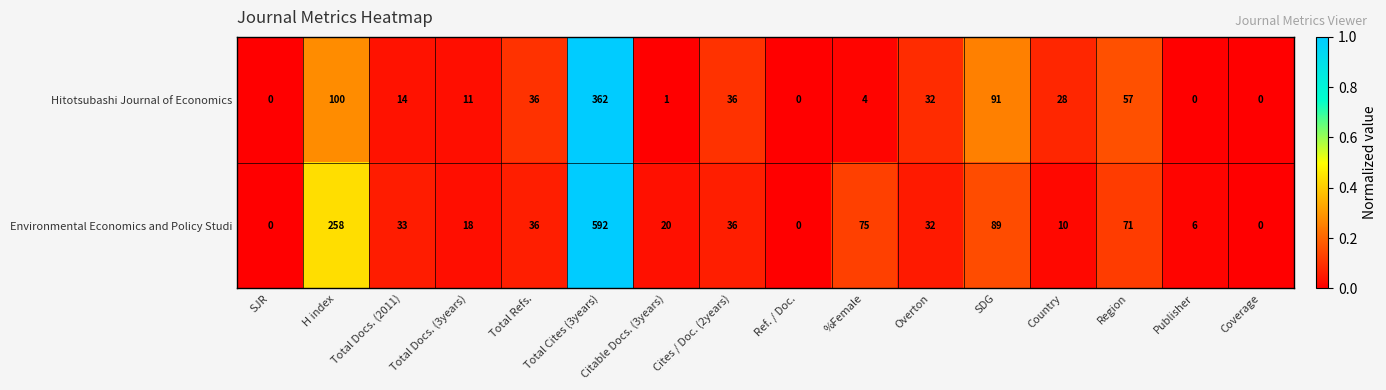

Which series has the largest total across all categories?

Environmental Economics and Policy Studi